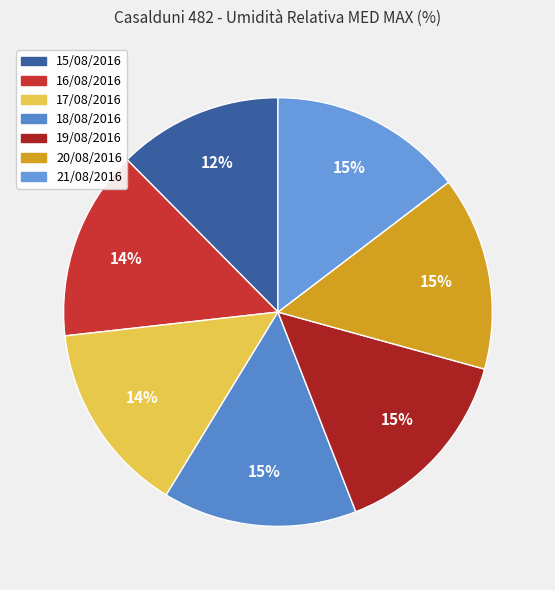

To the nearest percent, what is the average slice percentage?

14%